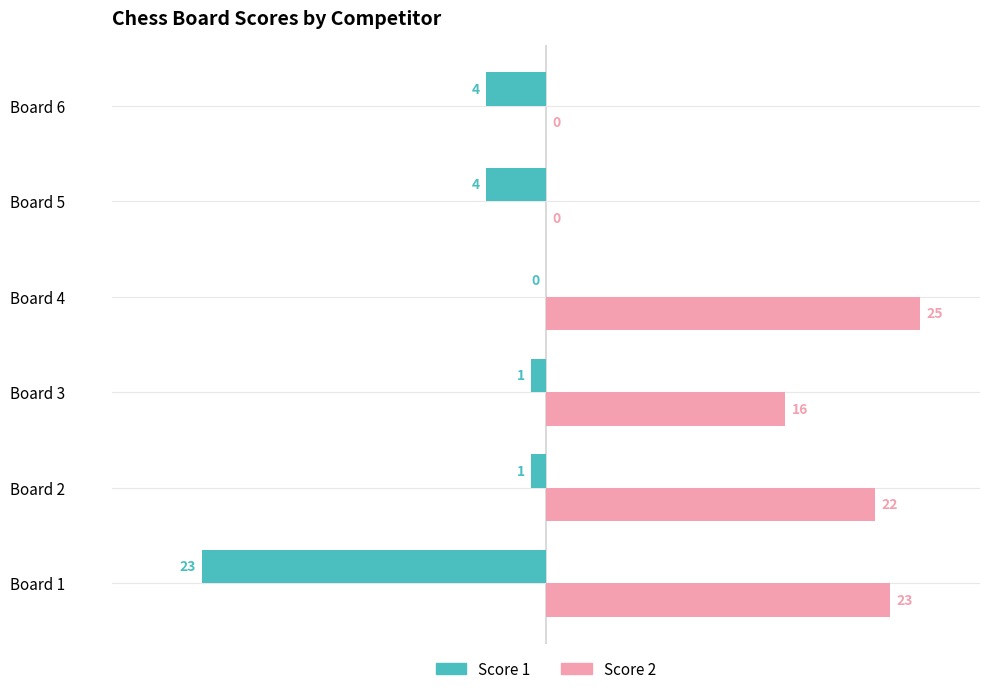

What value does the Score 2 series have at Board 2, to the nearest 5?

20